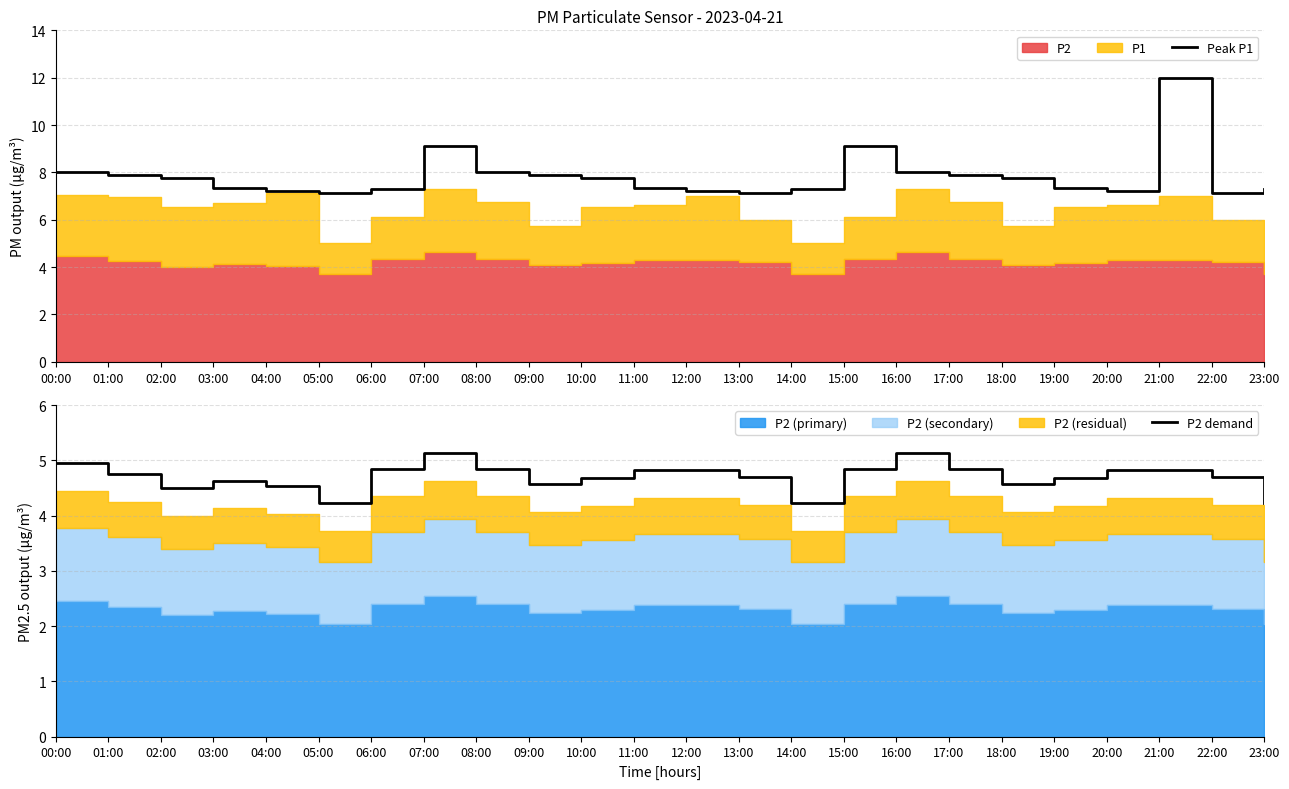

Where is the first local maximum for Peak P1?

07:00